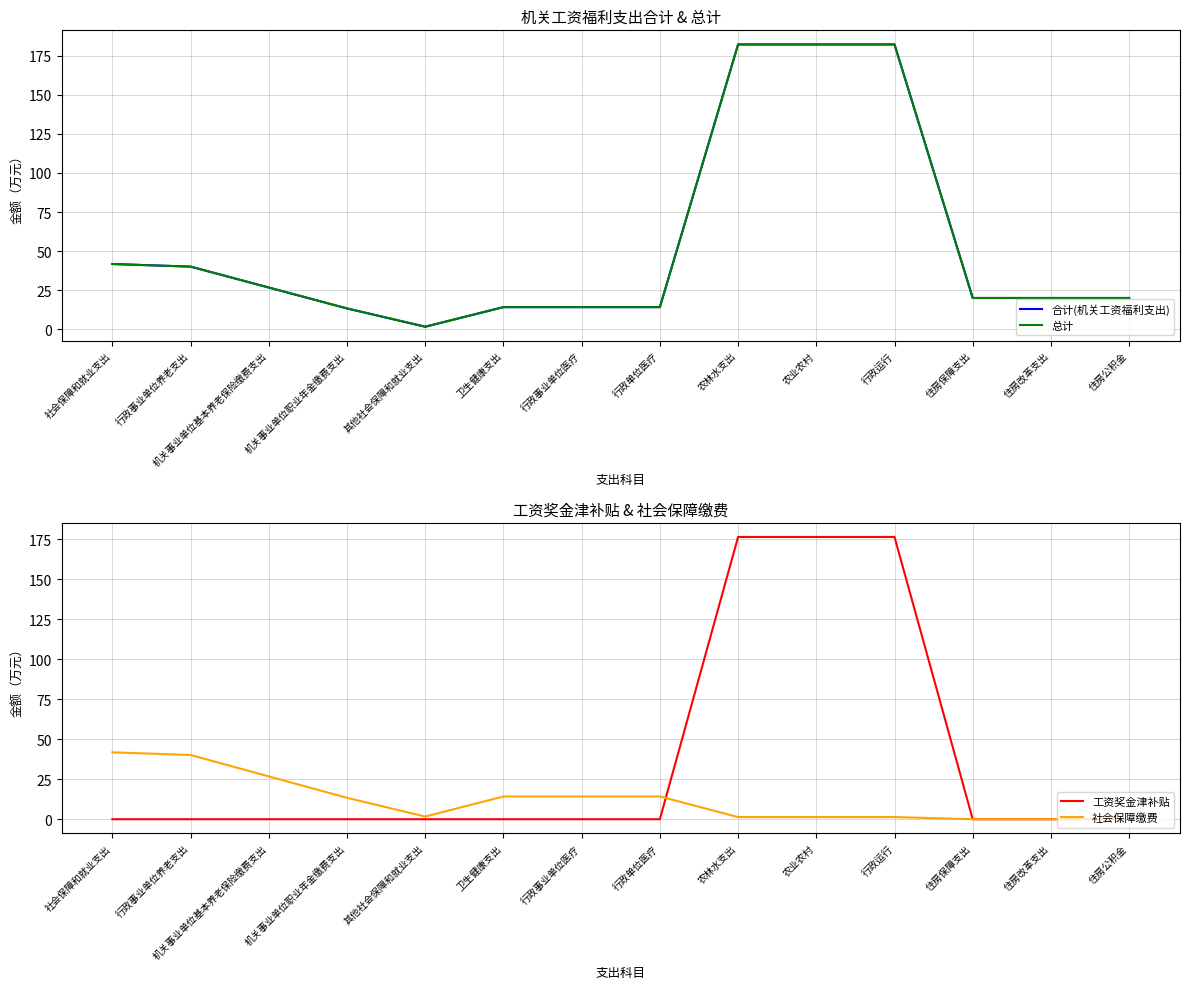

True or false: 社会保障缴费 and 合计(机关工资福利支出) intersect in this chart.

False